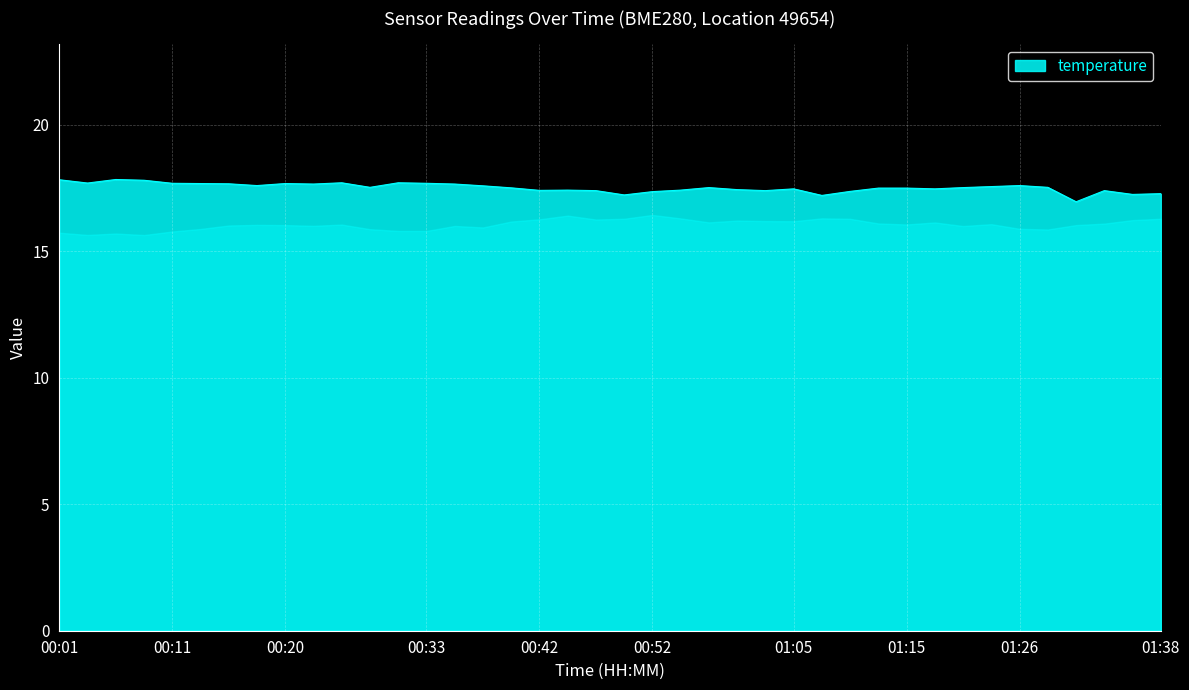

What is the maximum value shown in the chart?

17.8